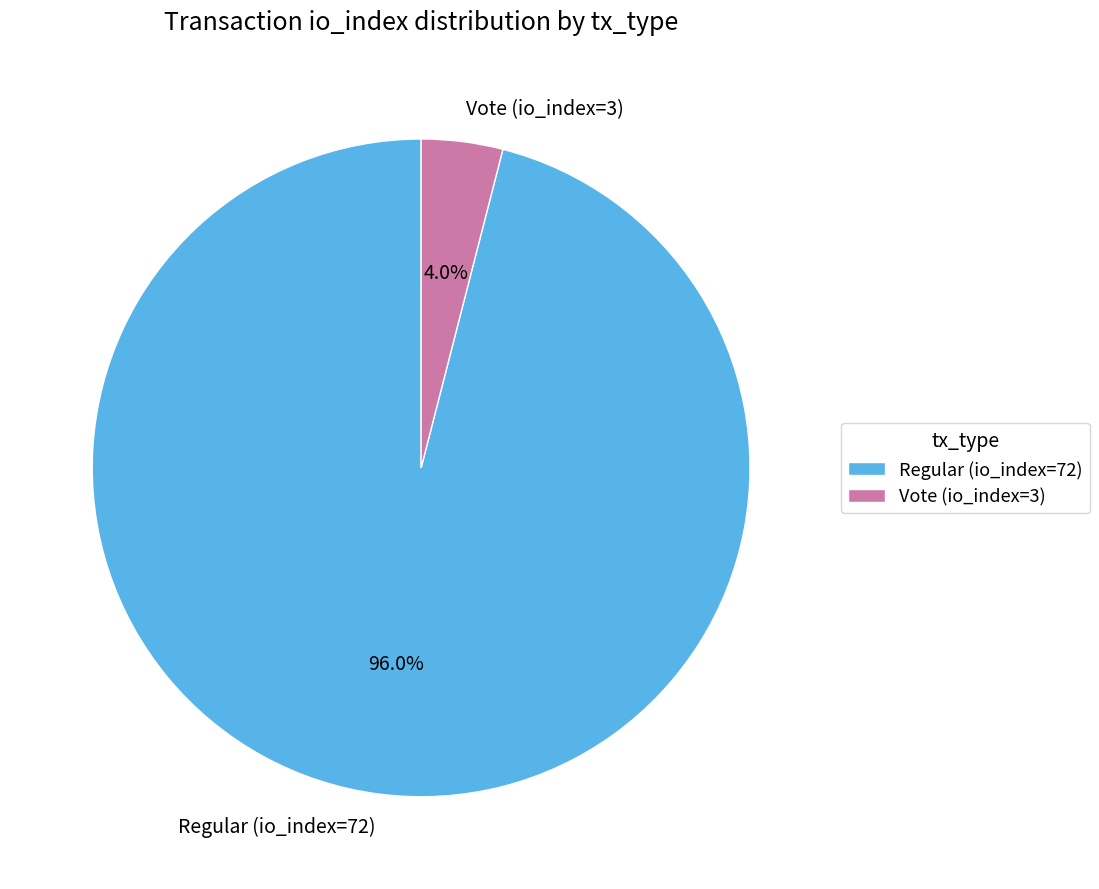

To the nearest percent, what is the difference between the largest and smallest slice percentages?

92%